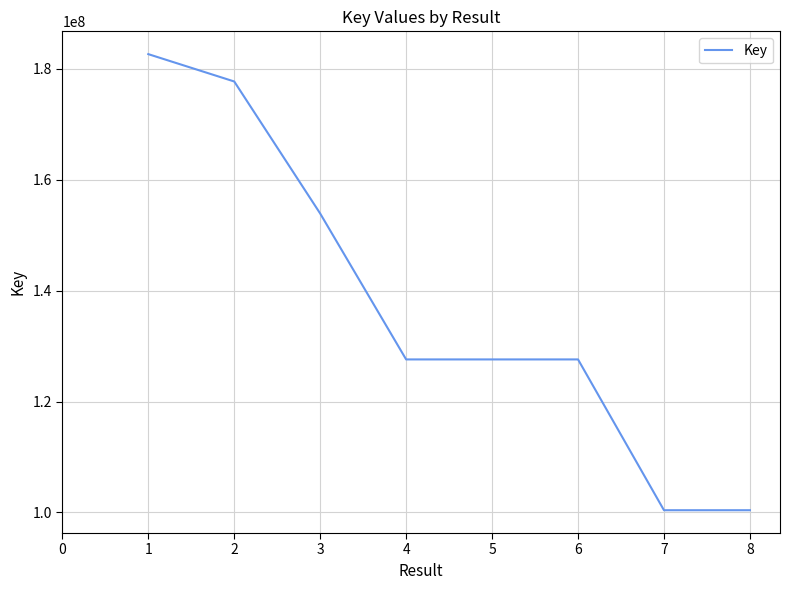

What is the change in value from 3 to 5?

-26306233